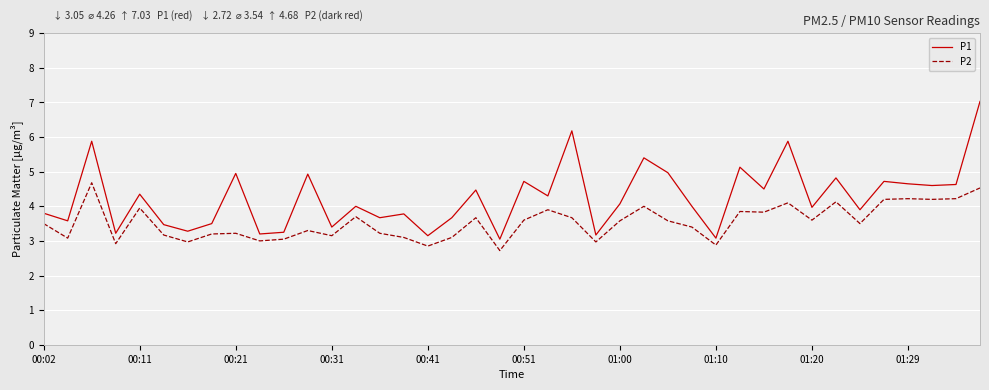

Rank the series by their average value, from lowest to highest.

P2, P1